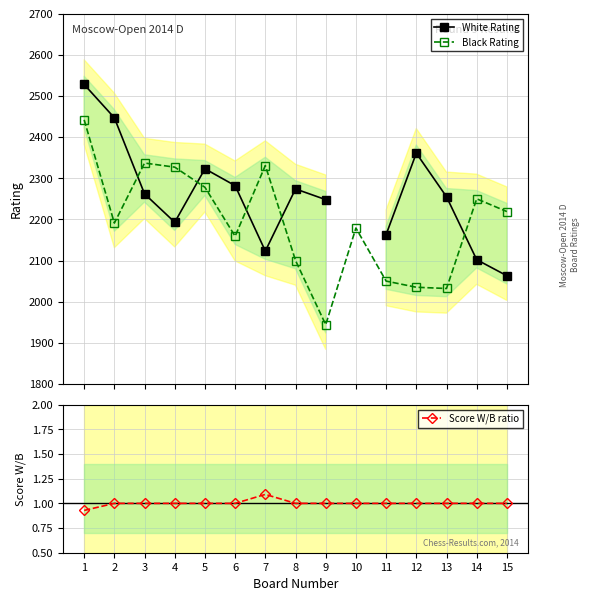

Which series ends up on top after the final intersection of White Rating and Black Rating?

Black Rating